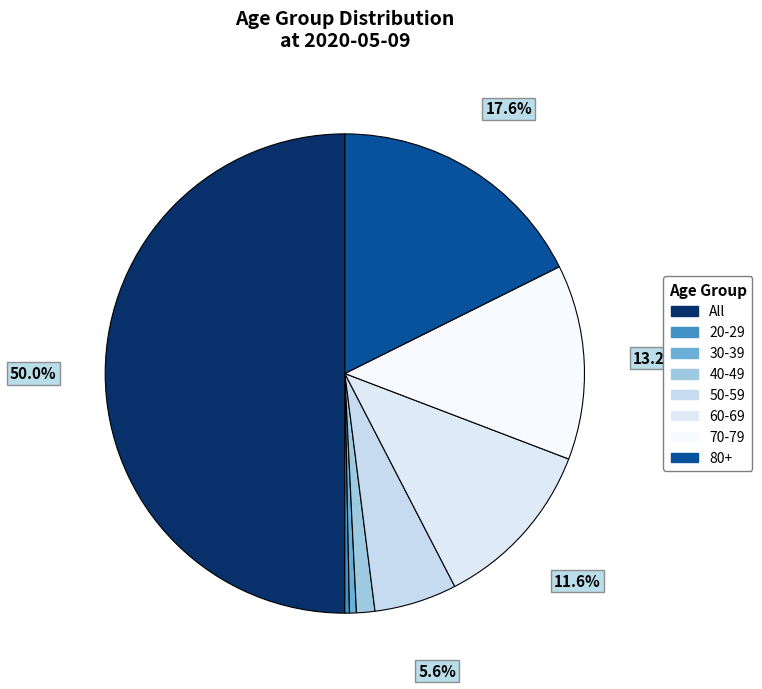

Count the number of slices in the pie.

8